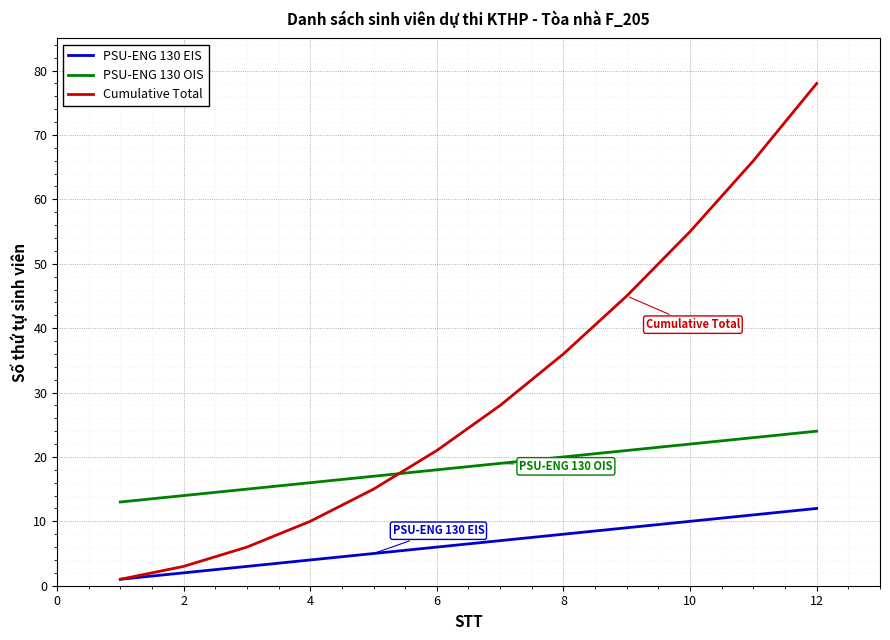

What is the maximum value shown in the chart?

78